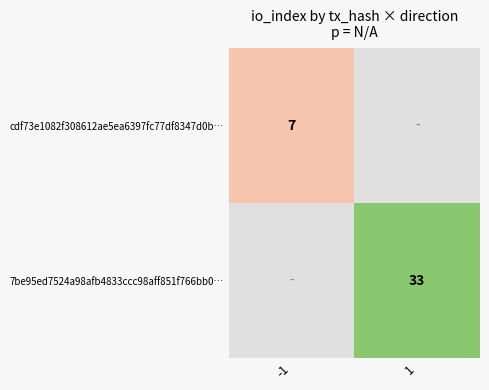

At how many categories does at least one series exceed 24?

1